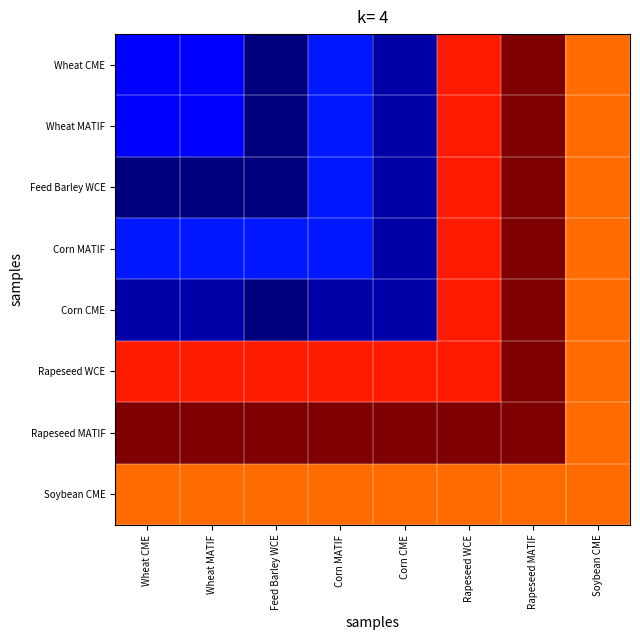

Reading left to right, list all the values displayed in this chart.

Wheat CME: Wheat CME=171.6	Wheat MATIF=168.8	Feed Barley WCE=135.7	Corn MATIF=178.4	Corn CME=146.3	Rapeseed WCE=386.1	Rapeseed MATIF=420.1	Soybean CME=362.3
Wheat MATIF: Wheat CME=168.8	Wheat MATIF=171.6	Feed Barley WCE=135.7	Corn MATIF=178.4	Corn CME=146.3	Rapeseed WCE=386.1	Rapeseed MATIF=420.1	Soybean CME=362.3
Feed Barley WCE: Wheat CME=135.7	Wheat MATIF=135.7	Feed Barley WCE=135.7	Corn MATIF=178.4	Corn CME=146.3	Rapeseed WCE=386.1	Rapeseed MATIF=420.1	Soybean CME=362.3
Corn MATIF: Wheat CME=178.4	Wheat MATIF=178.4	Feed Barley WCE=178.4	Corn MATIF=178.4	Corn CME=146.3	Rapeseed WCE=386.1	Rapeseed MATIF=420.1	Soybean CME=362.3
Corn CME: Wheat CME=146.3	Wheat MATIF=146.3	Feed Barley WCE=135.7	Corn MATIF=146.3	Corn CME=146.3	Rapeseed WCE=386.1	Rapeseed MATIF=420.1	Soybean CME=362.3
Rapeseed WCE: Wheat CME=386.1	Wheat MATIF=386.1	Feed Barley WCE=386.1	Corn MATIF=386.1	Corn CME=386.1	Rapeseed WCE=386.1	Rapeseed MATIF=420.1	Soybean CME=362.3
Rapeseed MATIF: Wheat CME=420.1	Wheat MATIF=420.1	Feed Barley WCE=420.1	Corn MATIF=420.1	Corn CME=420.1	Rapeseed WCE=420.1	Rapeseed MATIF=420.1	Soybean CME=362.3
Soybean CME: Wheat CME=362.3	Wheat MATIF=362.3	Feed Barley WCE=362.3	Corn MATIF=362.3	Corn CME=362.3	Rapeseed WCE=362.3	Rapeseed MATIF=362.3	Soybean CME=362.3